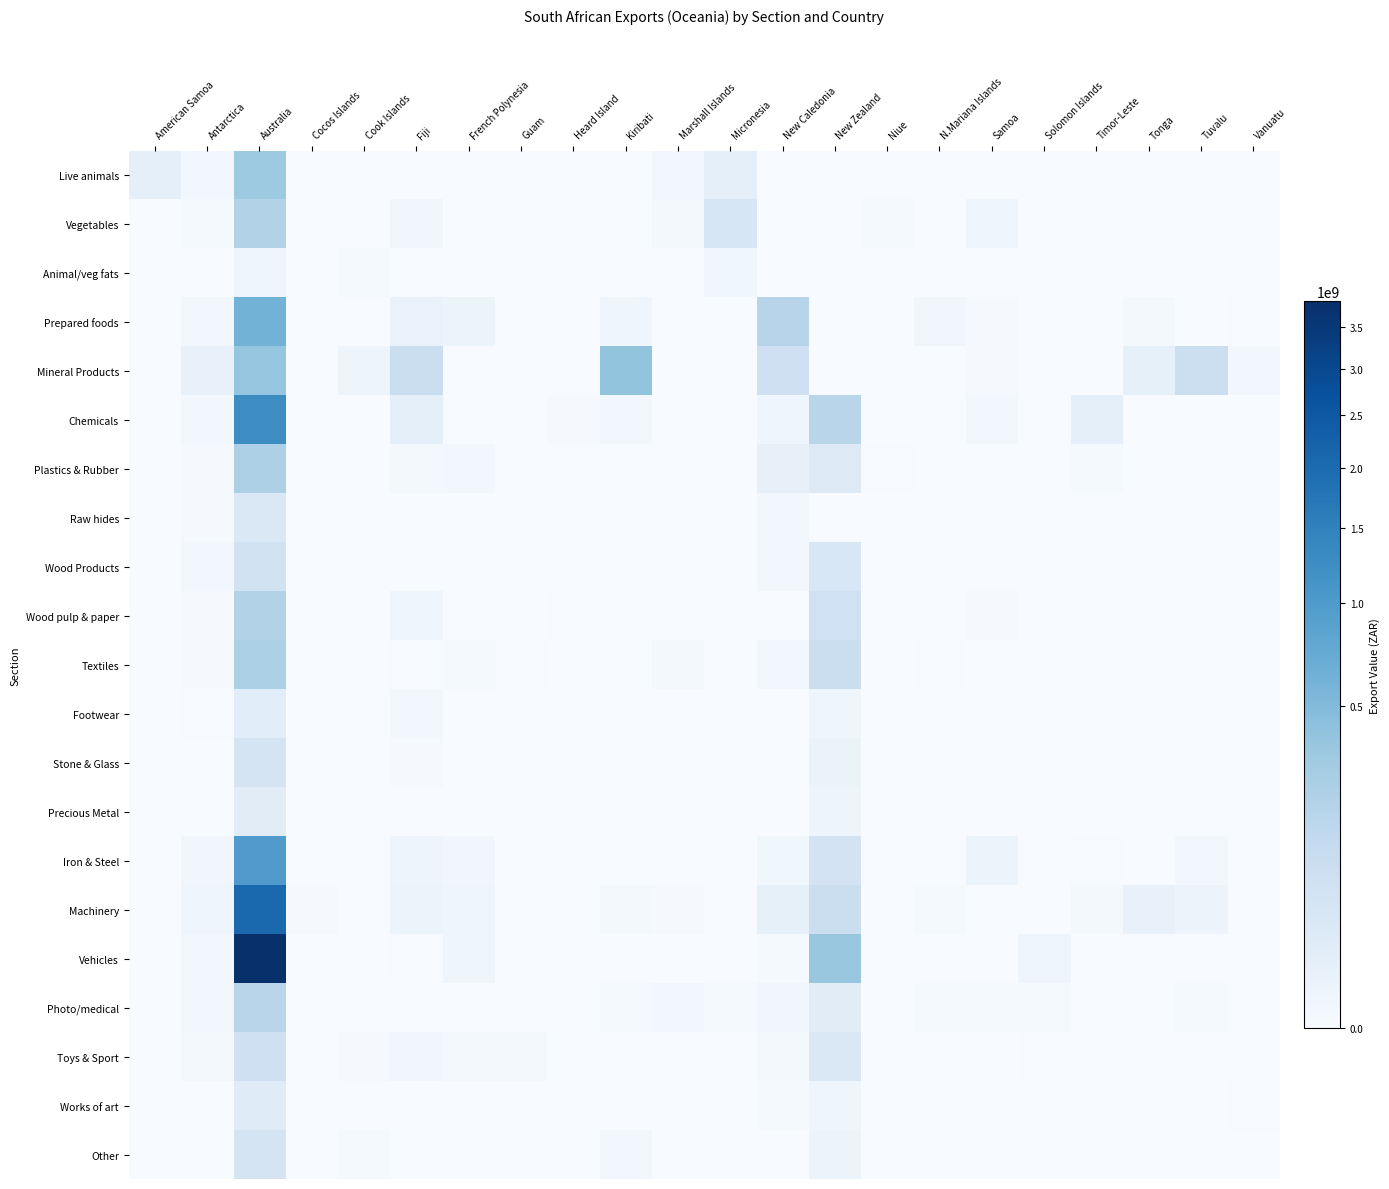

At which category is the sum across all series the highest?

Australia